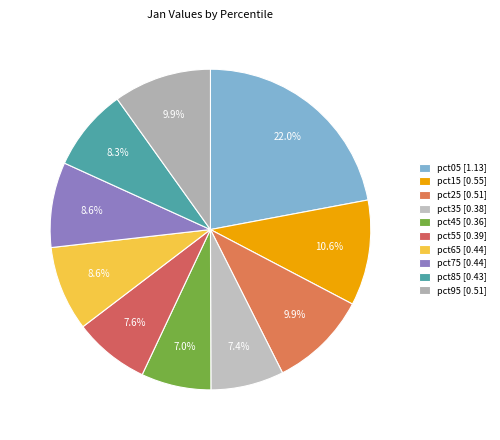

How many slices are in this pie chart?

10